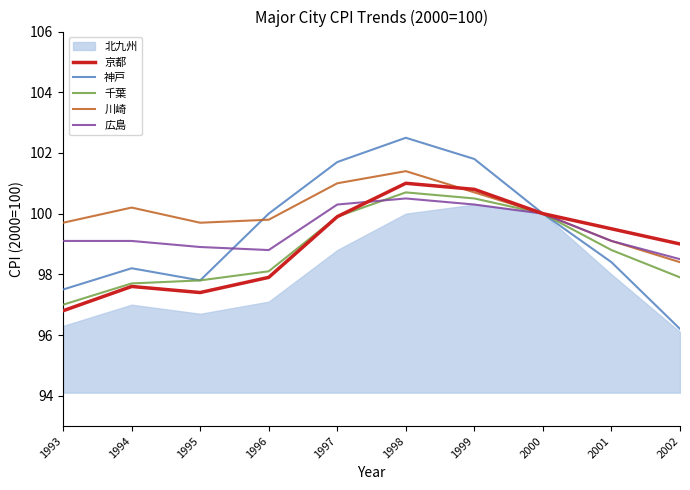

What is the spread (max minus min) of values at 2001?

1.1